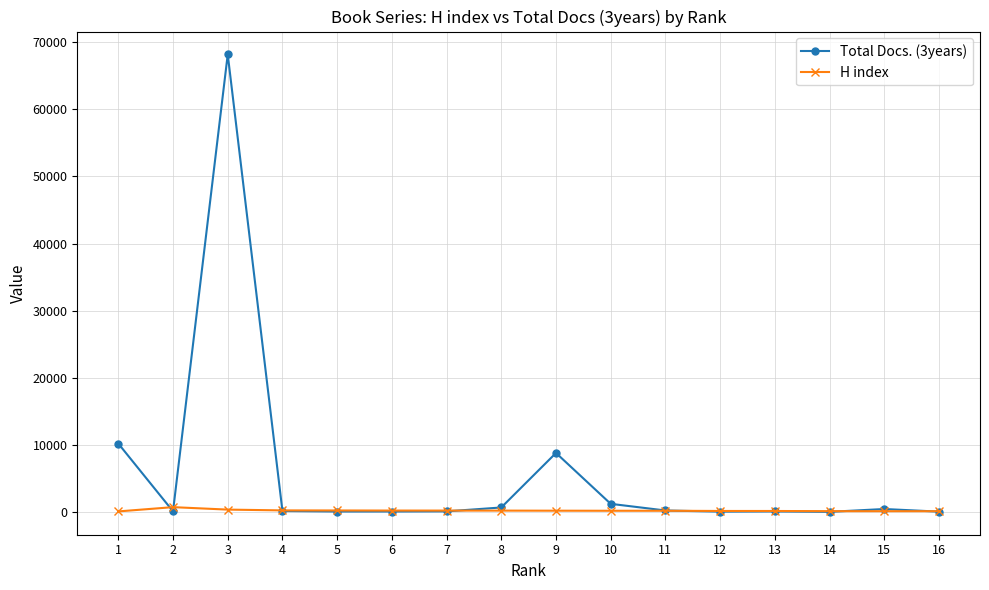

What is the difference between the Total Docs. (3years) values at 8 and 10?

541